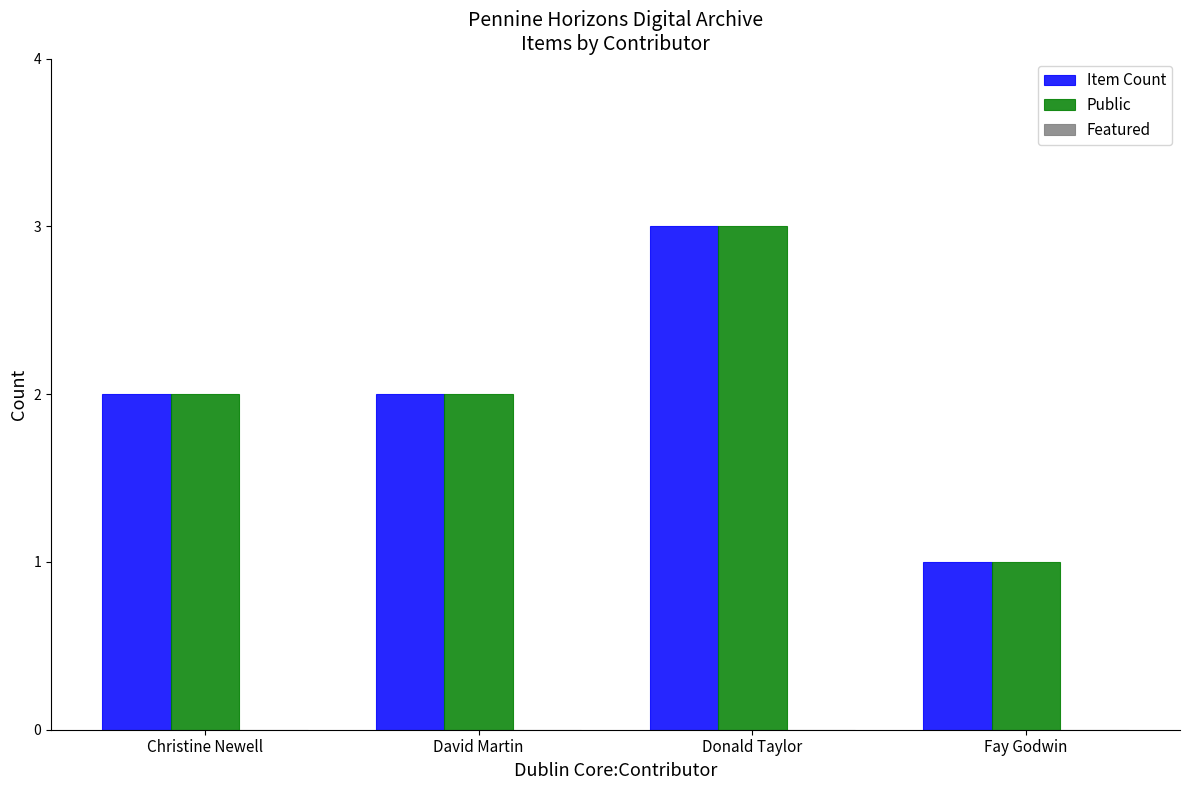

Read the Item Count value at Donald Taylor.

3